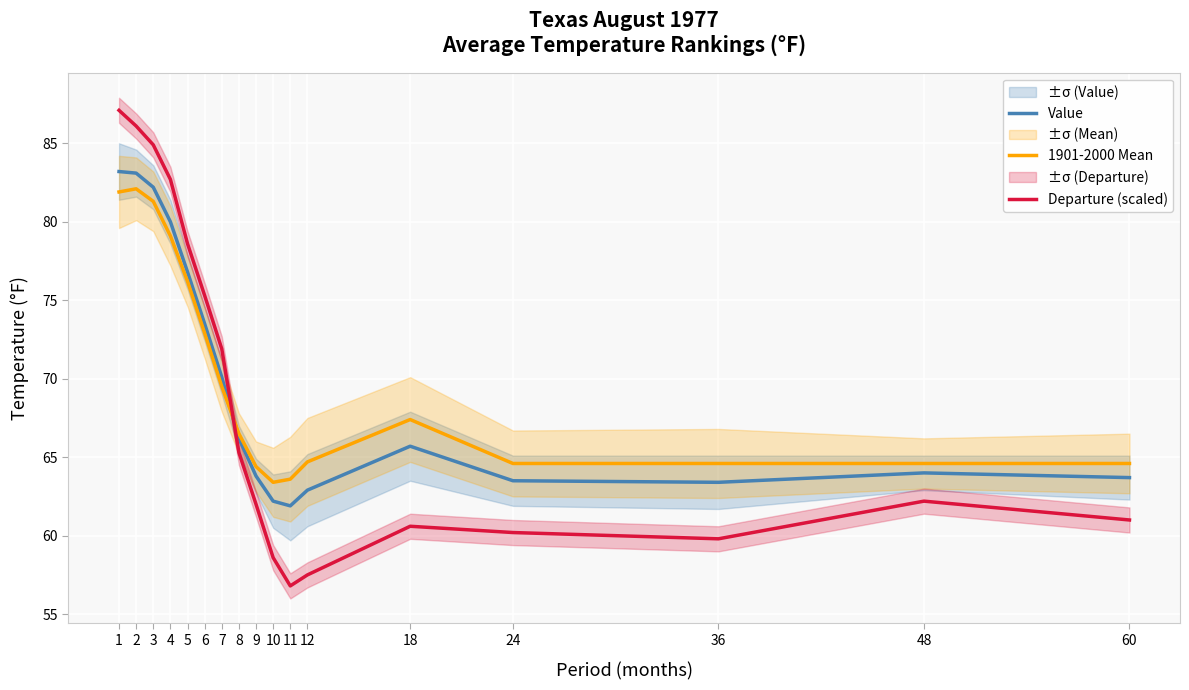

At which label does 1901-2000 Mean reach its peak?

2